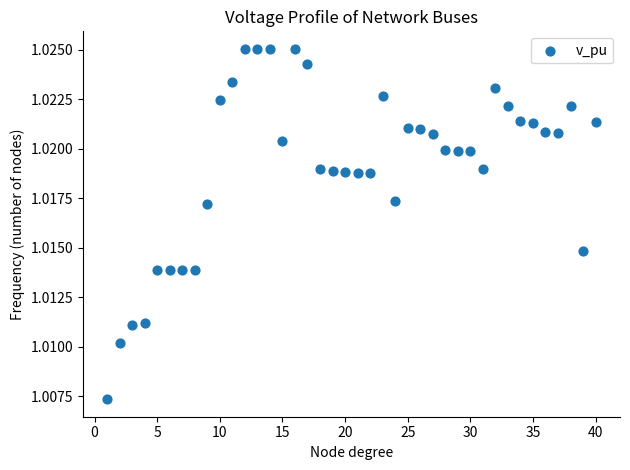

What is the range of X values (max minus min)?

39.0